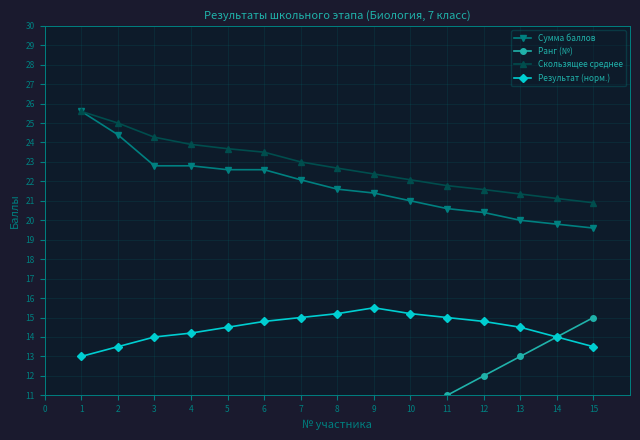

What are all the series names shown in the legend?

Сумма баллов, Ранг (№), Скользящее среднее, Результат (норм.)